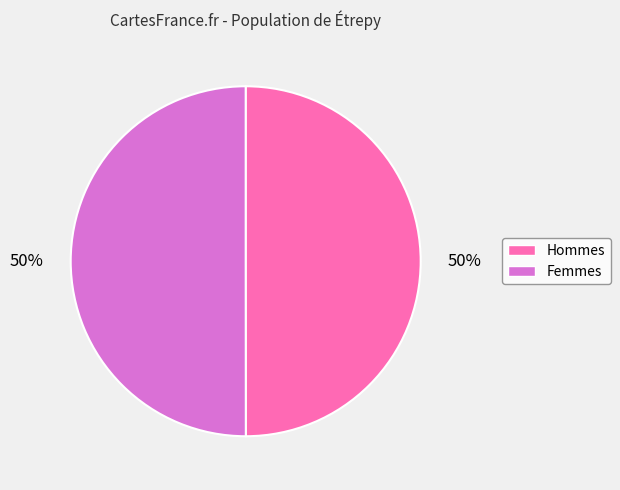

To the nearest percent, what portion does Hommes represent?

50%